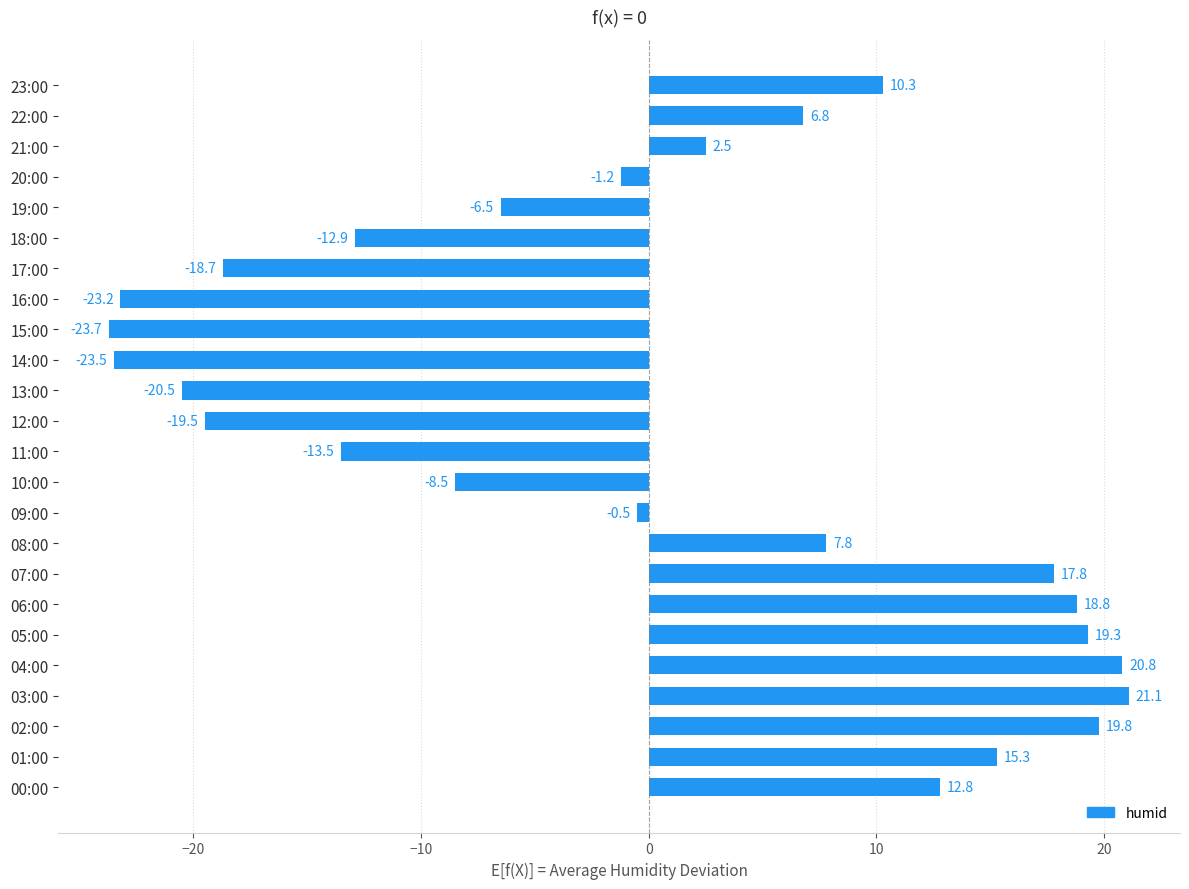

What is the change in value from 05:00 to 17:00?

-38.0